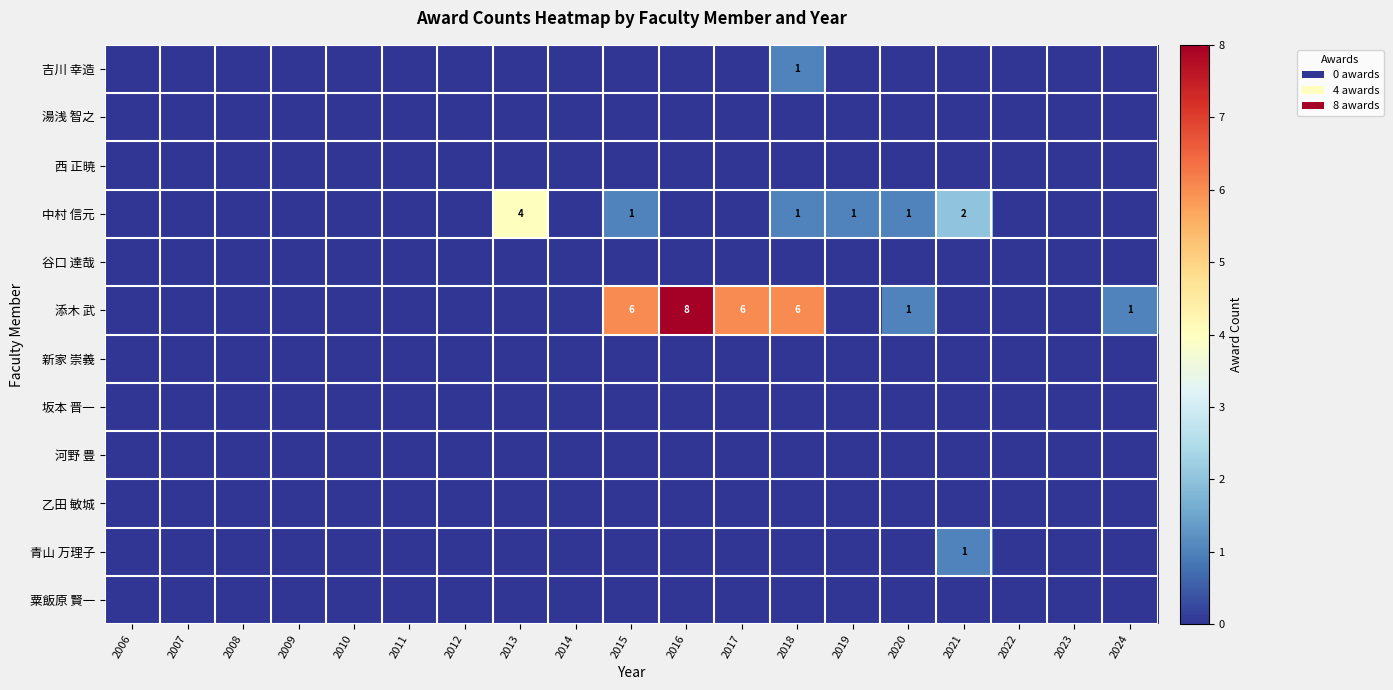

The value of 西 正暁 at 2006 is 0. True or false?

True